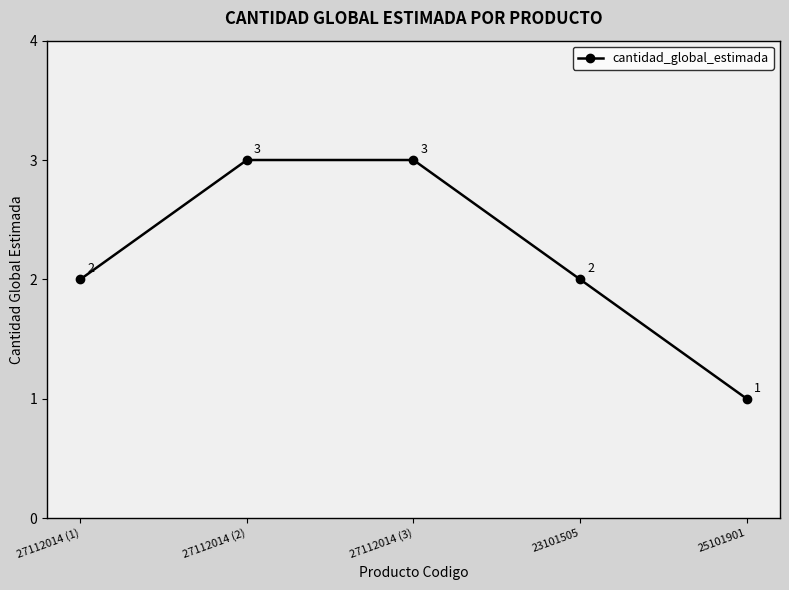

What position from the right is 23101505?

2